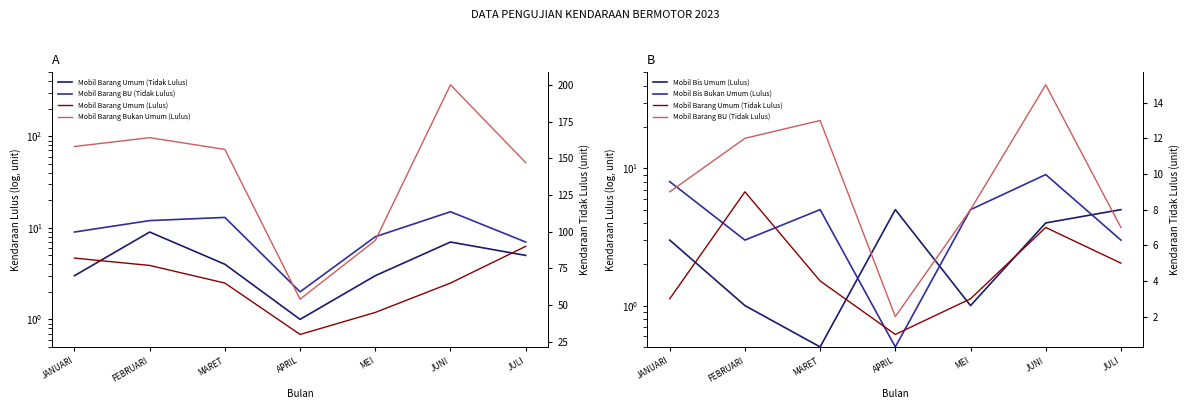

How many categories are shown in the chart?

7